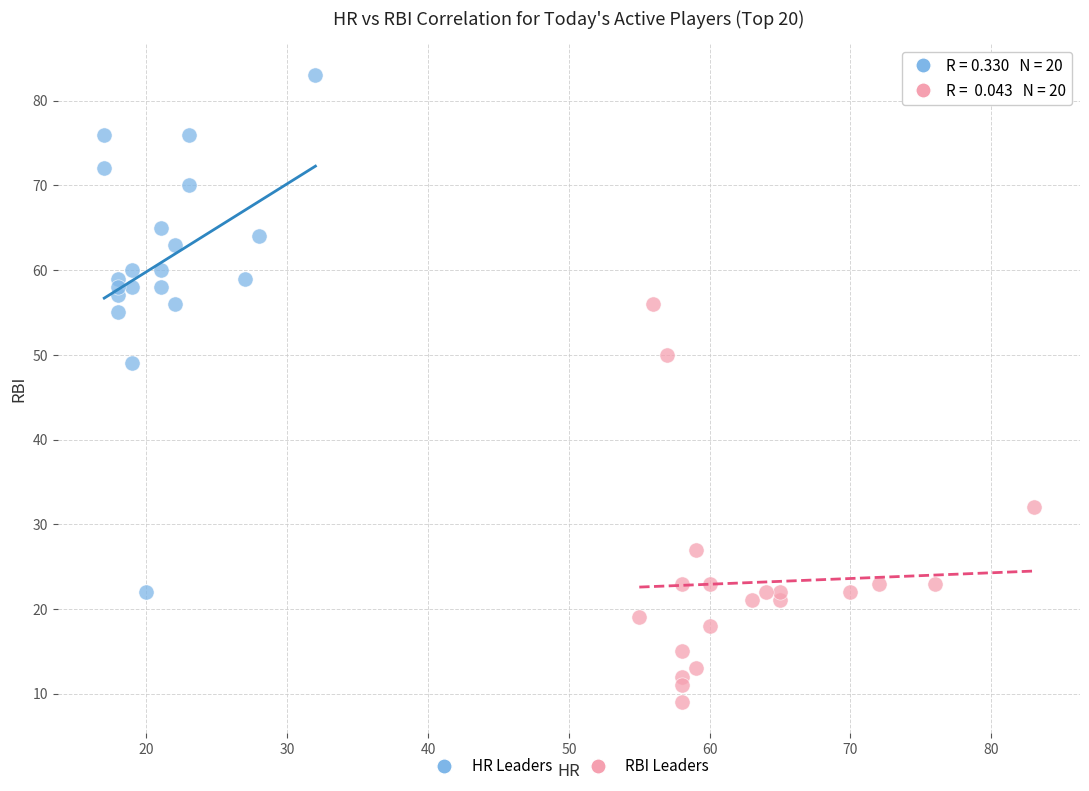

Which series reaches the minimum Y coordinate?

RBI Leaders